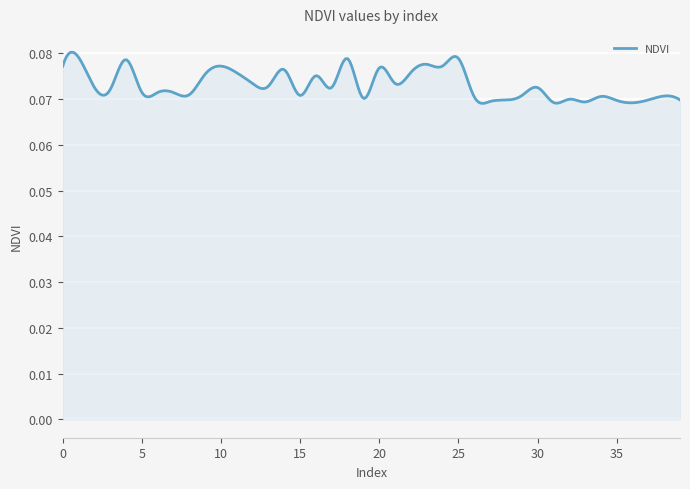

Reading left to right, extract all data points from this chart.

0.1	0.1	0.1	0.1	0.1	0.1	0.1	0.1	0.1	0.1	0.1	0.1	0.1	0.1	0.1	0.1	0.1	0.1	0.1	0.1	0.1	0.1	0.1	0.1	0.1	0.1	0.1	0.1	0.1	0.1	0.1	0.1	0.1	0.1	0.1	0.1	0.1	0.1	0.1	0.1